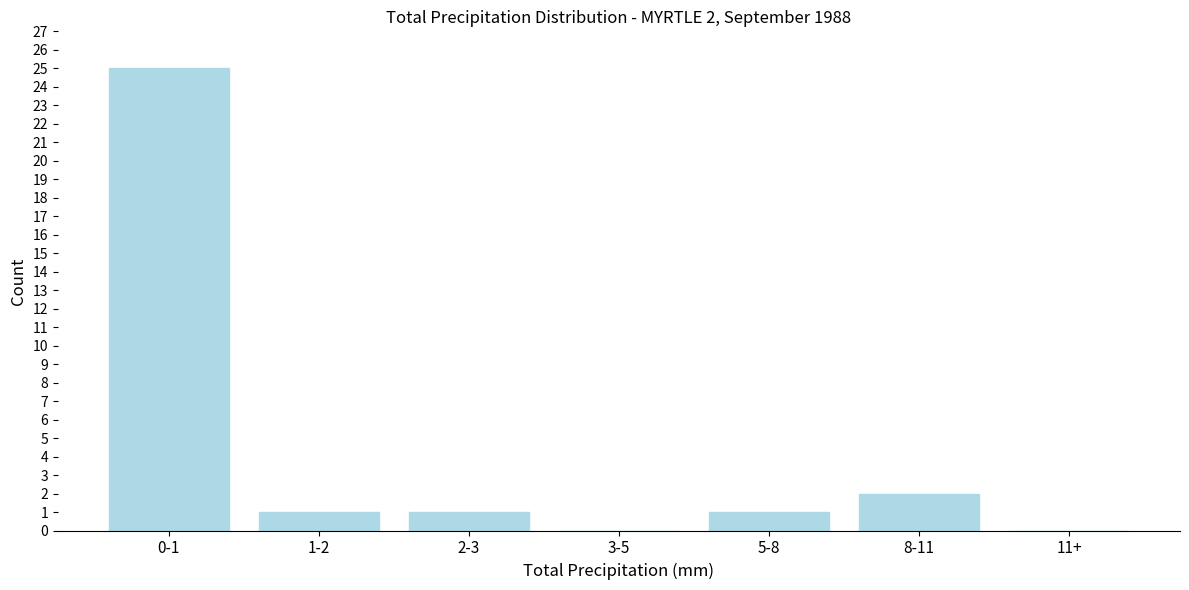

Reading left to right, extract all data points from this chart.

0-1=25	1-2=1	2-3=1	3-5=0	5-8=1	8-11=2	11+=0